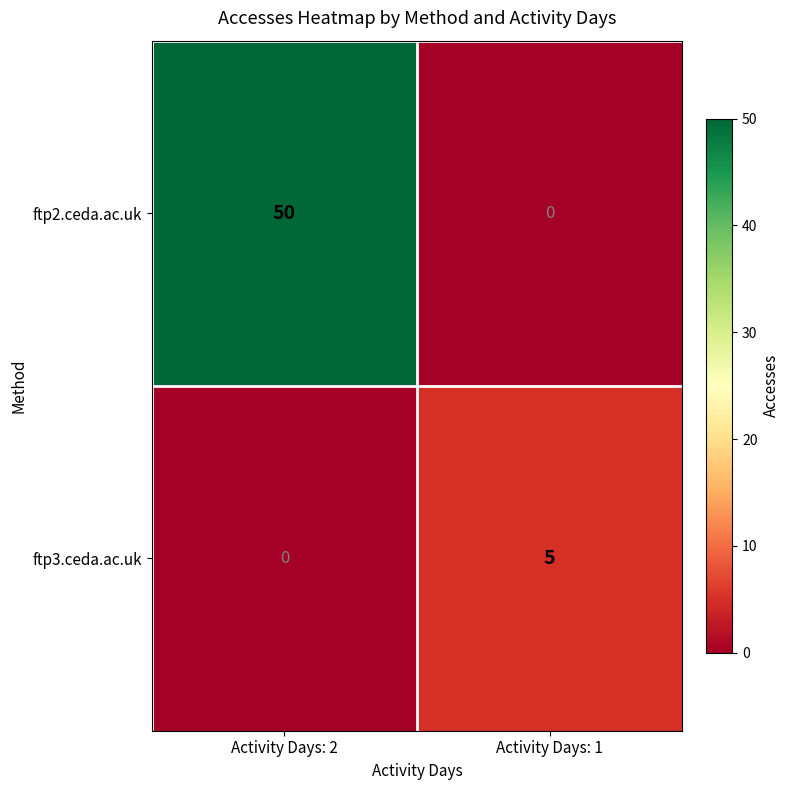

Which category has the highest value across all series?

Activity Days: 2